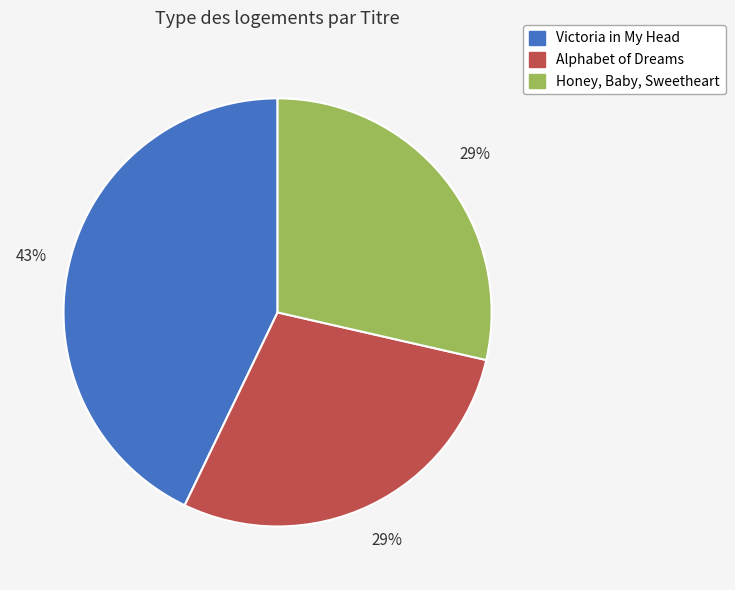

Is it true that Alphabet of Dreams is 29% of the pie?

True